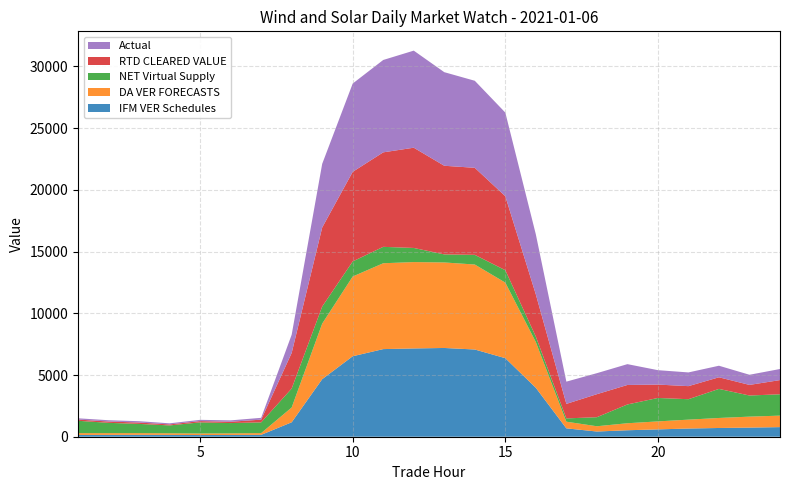

Reading left to right, list all the values displayed in this chart.

IFM VER Schedules: 143.5	148.7	154.2	148.2	136.5	143.4	152.8	1170.2	4664.4	6520.9	7100.7	7153.8	7191.9	7067.8	6365.1	3963.9	678.1	422.0	524.0	594.8	664.3	708.5	740.5	778.3
DA VER FORECASTS: 145.4	141.4	136.6	130.2	124.6	127.9	140.0	1198.0	4499.6	6462.7	6956.4	6998.3	6929.1	6886.2	6123.1	3703.4	539.8	426.2	568.2	647.0	720.2	810.9	887.9	930.8
NET Virtual Supply: 1002.6	835.2	748.3	637.9	901.3	835.7	869.7	1534.4	1385.0	1220.5	1329.1	1144.0	653.2	783.2	1004.5	444.1	266.6	733.7	1522.1	1898.7	1655.6	2355.2	1710.7	1729.9
RTD CLEARED VALUE: 99.4	107.4	109.9	80.2	104.2	105.6	222.3	2886.5	6403.4	7261.5	7657.3	8123.4	7182.0	7053.4	5996.8	3419.1	1177.0	1864.8	1579.7	1084.5	1059.0	941.7	859.5	1150.7
Actual: 101.6	104.7	108.4	89.4	101.7	113.7	145.7	1475.1	5157.5	7153.2	7485.2	7865.5	7583.6	7052.7	6776.2	4865.3	1802.3	1702.1	1687.5	1167.8	1111.4	936.4	822.2	897.5